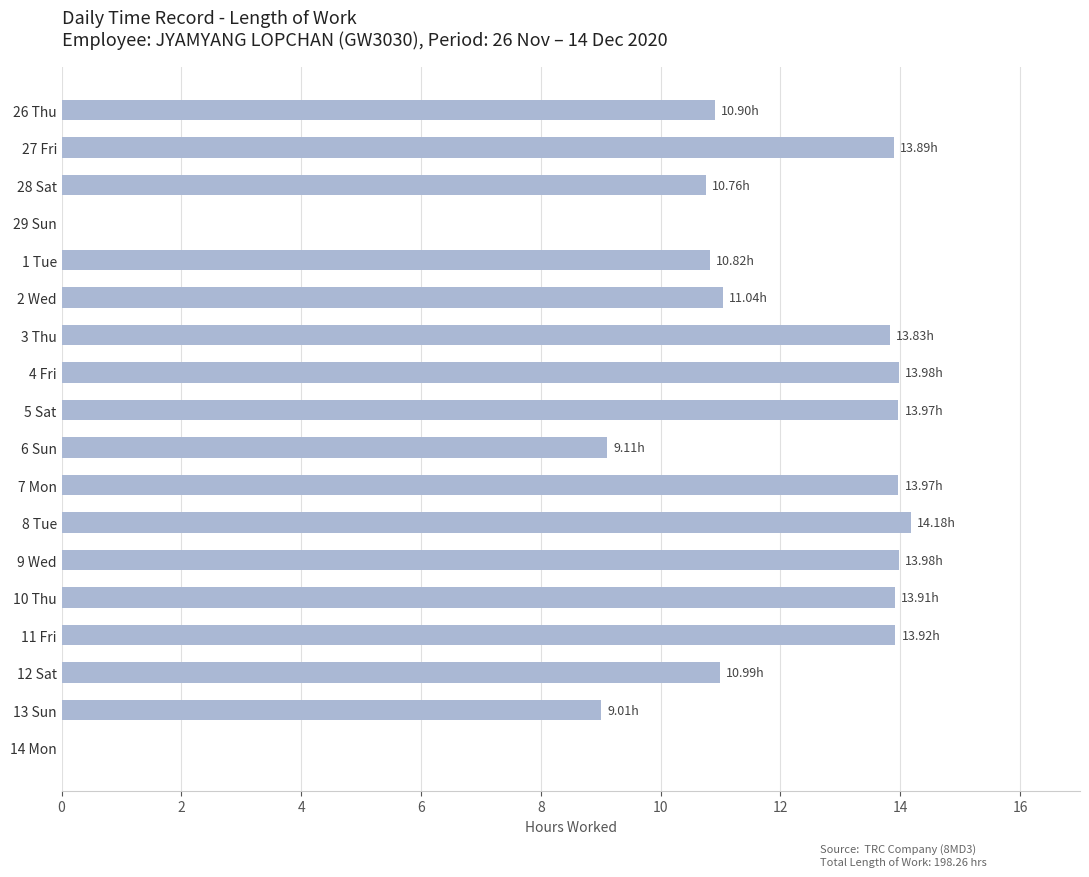

Are the bars horizontal?

Yes